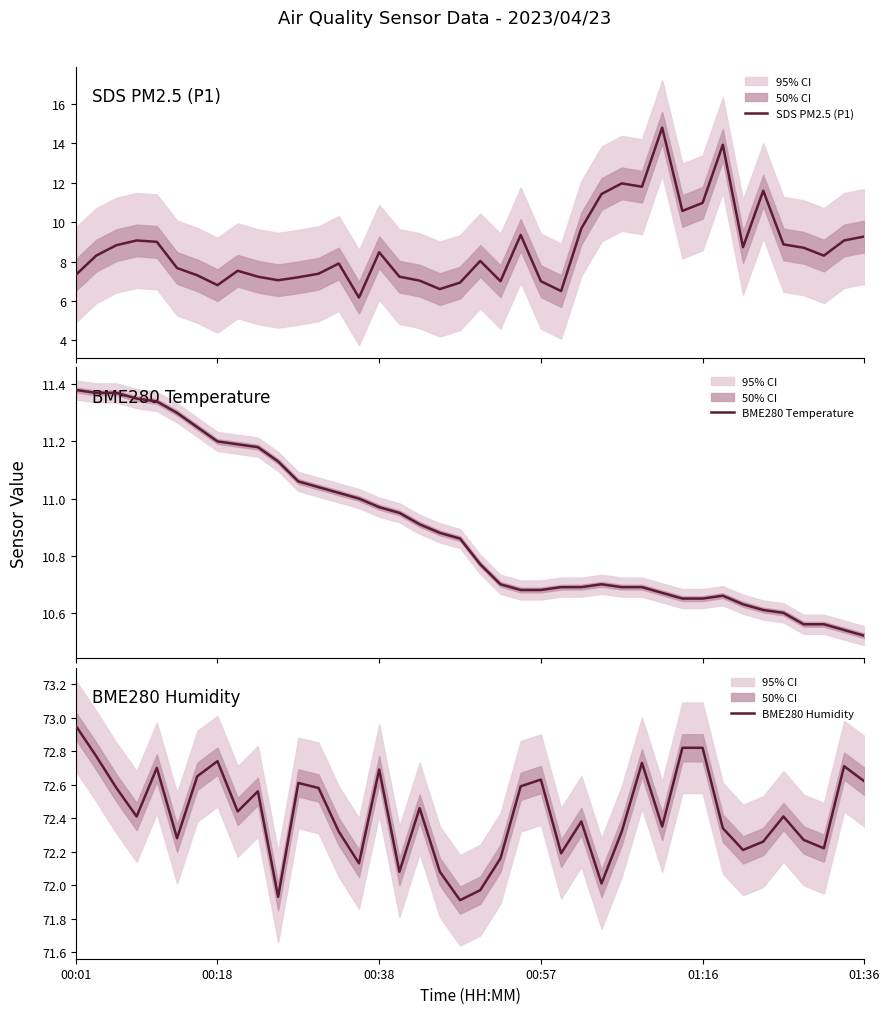

What is the difference between the maximum and minimum values in the BME280 Humidity series?

1.0